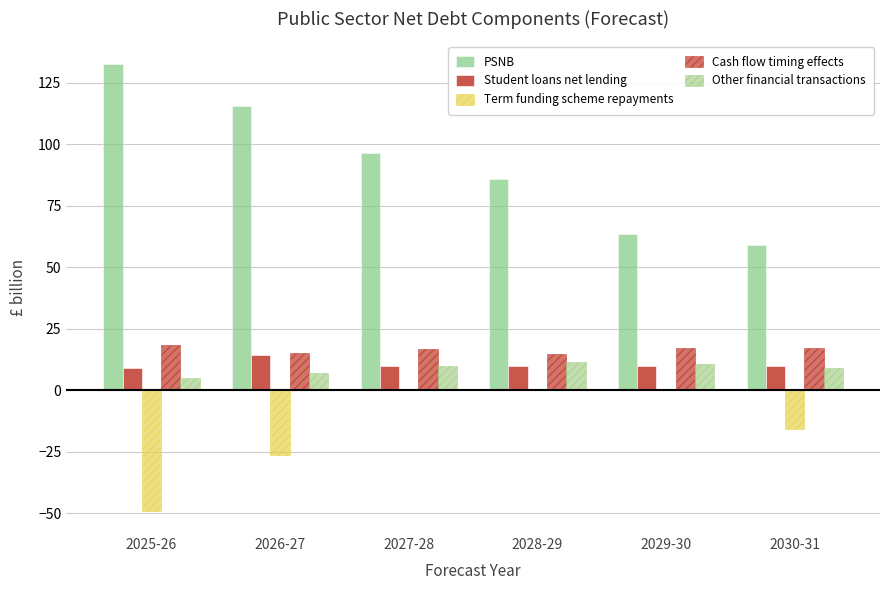

How many distinct data groups are displayed?

5